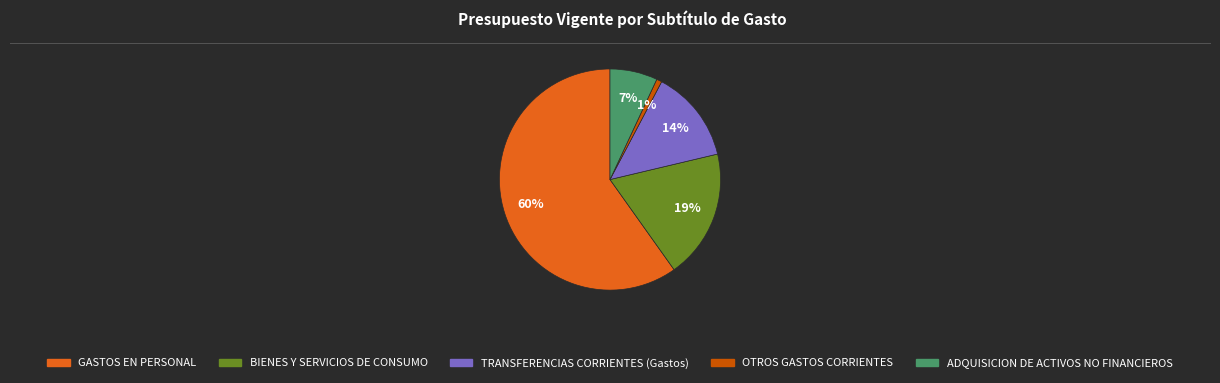

To the nearest percent, what is the difference between the GASTOS EN PERSONAL and BIENES Y SERVICIOS DE CONSUMO slice percentages?

41%